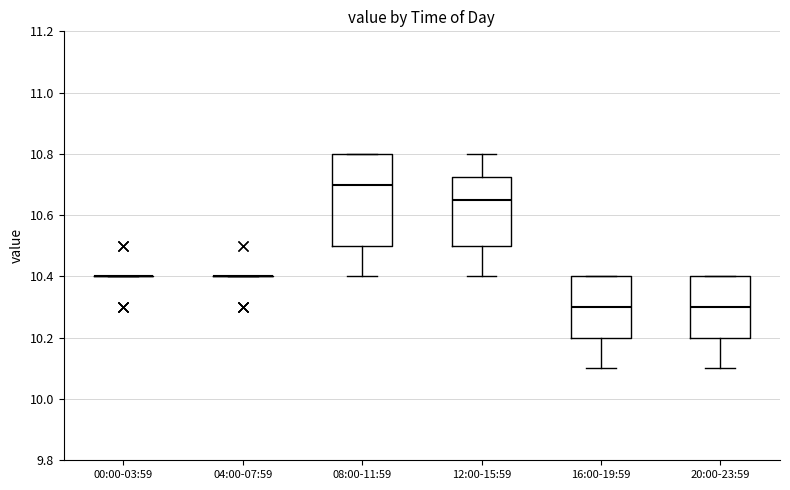

Reading left to right, read every box against the y-axis: the position of its median line, the range the box covers, and the ends of its whiskers. The values are not printed on the chart, so give them approximately, as read against the axis.

00:00-03:59: box collapsed to a line at 10.40, whiskers 10.40 to 10.40
04:00-07:59: box collapsed to a line at 10.40, whiskers 10.40 to 10.40
08:00-11:59: median 10.70, box 10.50 to 10.80, whiskers 10.40 to 10.80
12:00-15:59: median 10.66, box 10.50 to 10.72, whiskers 10.40 to 10.80
16:00-19:59: median 10.30, box 10.20 to 10.40, whiskers 10.10 to 10.40
20:00-23:59: median 10.30, box 10.20 to 10.40, whiskers 10.10 to 10.40